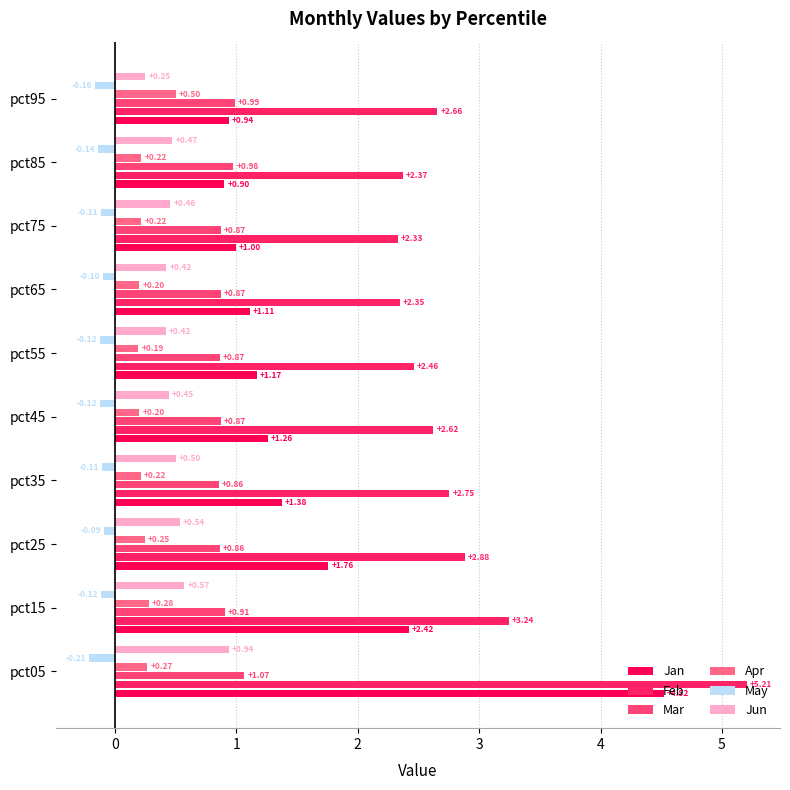

At which category is the sum across all series the highest?

pct05